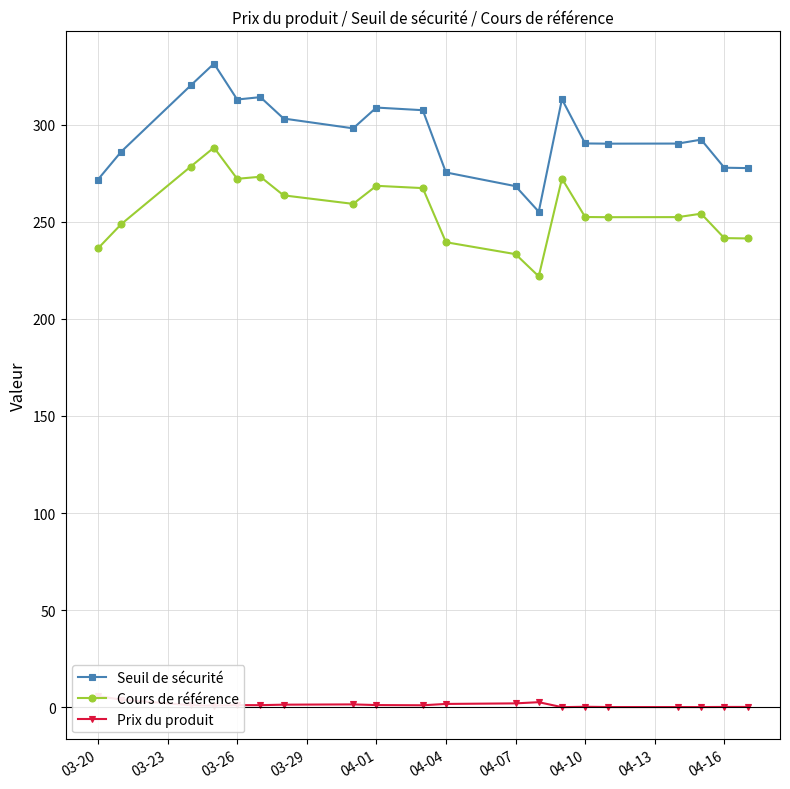

At how many categories does at least one series exceed 117?

20